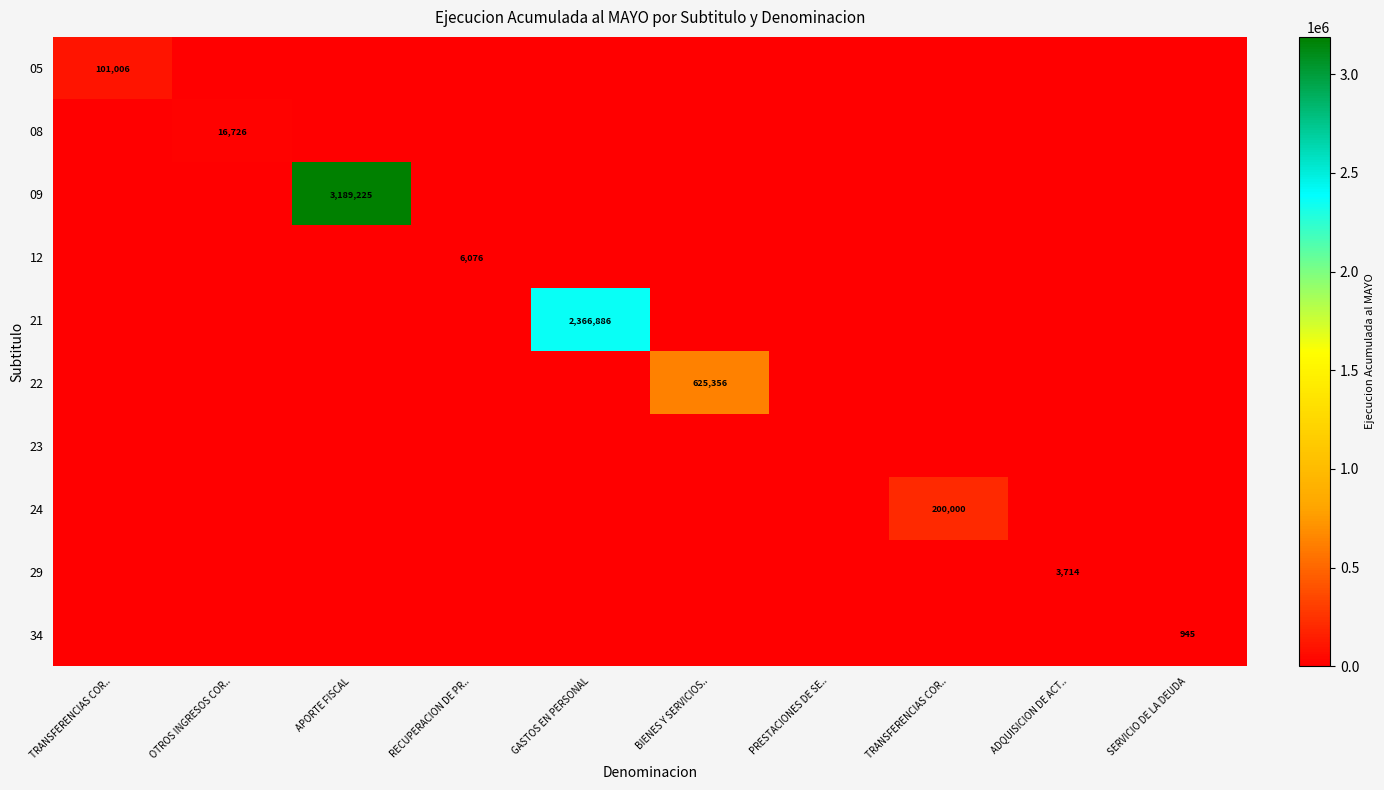

Between OTROS INGRESOS COR.. and PRESTACIONES DE SE.., which series saw the biggest shift?

08